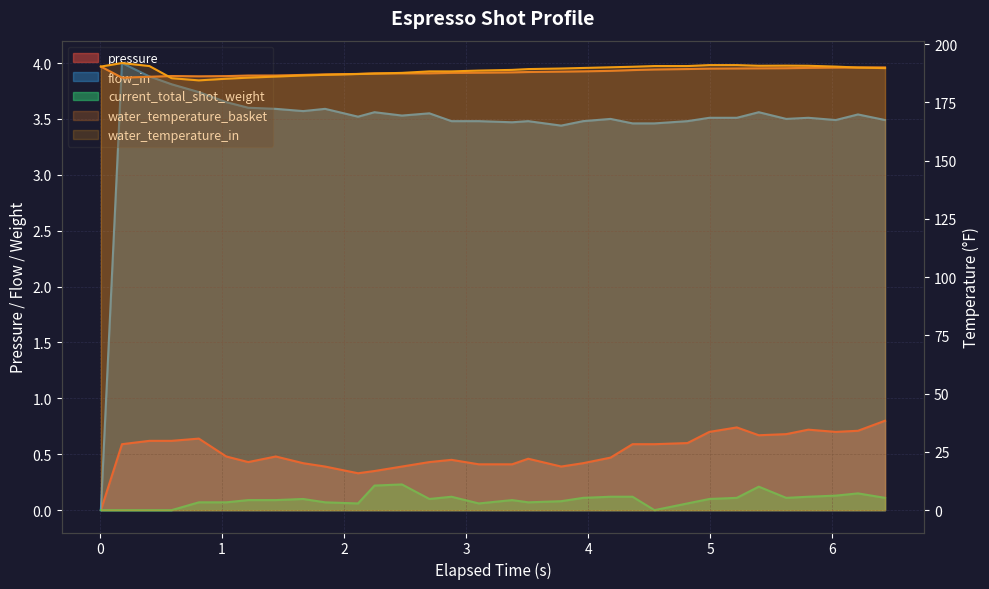

Reading left to right, transcribe all the data shown in this chart.

pressure: 0.0	0.6	0.6	0.6	0.6	0.5	0.4	0.5	0.4	0.4	0.3	0.3	0.4	0.4	0.5	0.4	0.4	0.5	0.4	0.4	0.5	0.6	0.6	0.6	0.7	0.7	0.7	0.7	0.7	0.7	0.7	0.8
flow_in: 0.0	4.0	3.9	3.8	3.7	3.6	3.6	3.6	3.6	3.6	3.5	3.6	3.5	3.5	3.5	3.5	3.5	3.5	3.4	3.5	3.5	3.5	3.5	3.5	3.5	3.5	3.6	3.5	3.5	3.5	3.5	3.5
water_temperature_basket: 190.4	185.6	186.0	186.3	186.2	186.3	186.6	186.6	186.8	187.0	187.2	187.5	187.5	187.5	187.7	187.8	187.9	188.1	188.2	188.3	188.6	188.9	189.2	189.3	189.5	189.6	189.6	189.7	189.8	190.0	190.0	190.0
water_temperature_in: 190.4	191.9	190.6	185.4	184.5	185.2	185.6	186.1	186.6	186.9	187.2	187.4	187.7	188.3	188.3	188.7	189.0	189.3	189.6	189.8	190.1	190.3	190.6	190.6	191.0	191.0	190.7	190.8	190.7	190.4	190.0	189.7
current_total_shot_weight: 0.0	0.0	0.0	0.0	0.1	0.1	0.1	0.1	0.1	0.1	0.1	0.2	0.2	0.1	0.1	0.1	0.1	0.1	0.1	0.1	0.1	0.1	0.0	0.1	0.1	0.1	0.2	0.1	0.1	0.1	0.1	0.1